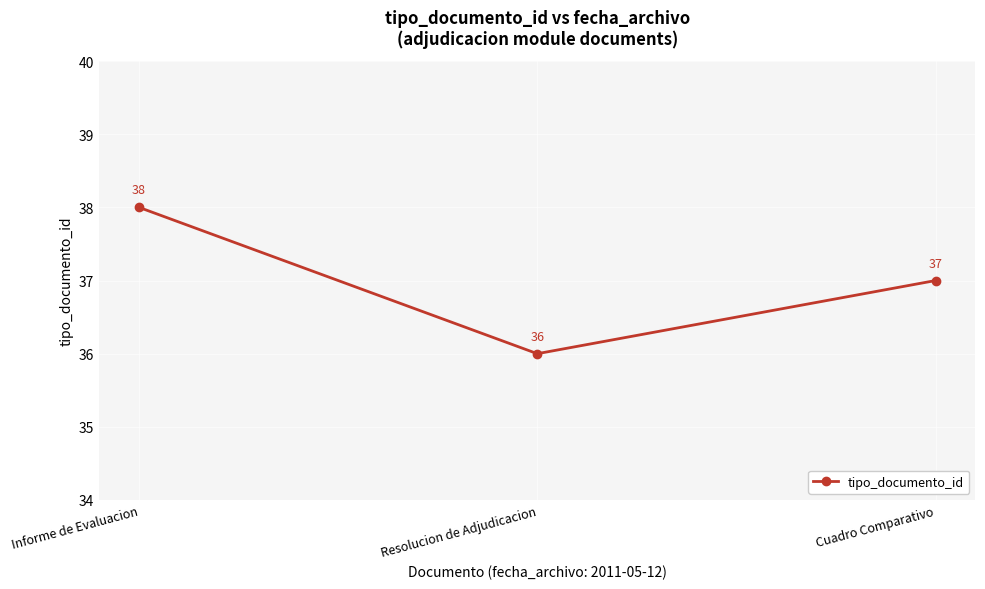

The chart shows a value of 38 at Informe de Evaluacion. True or false?

True